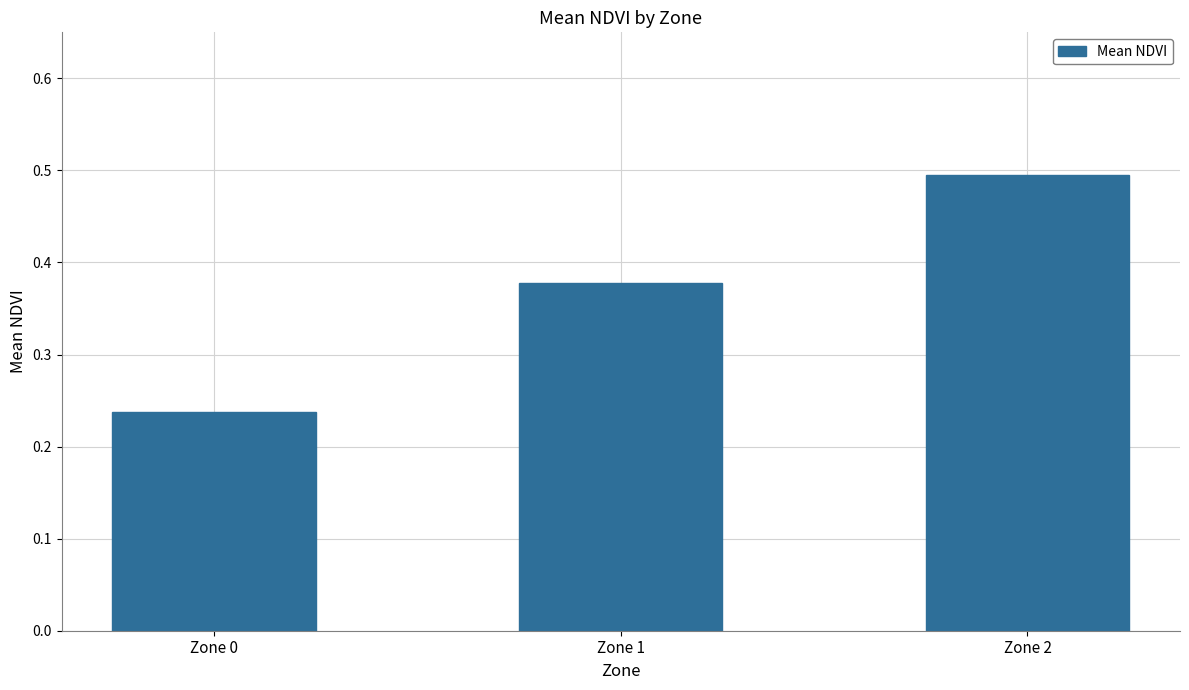

The value at Zone 1 is 0.1. True or false?

False